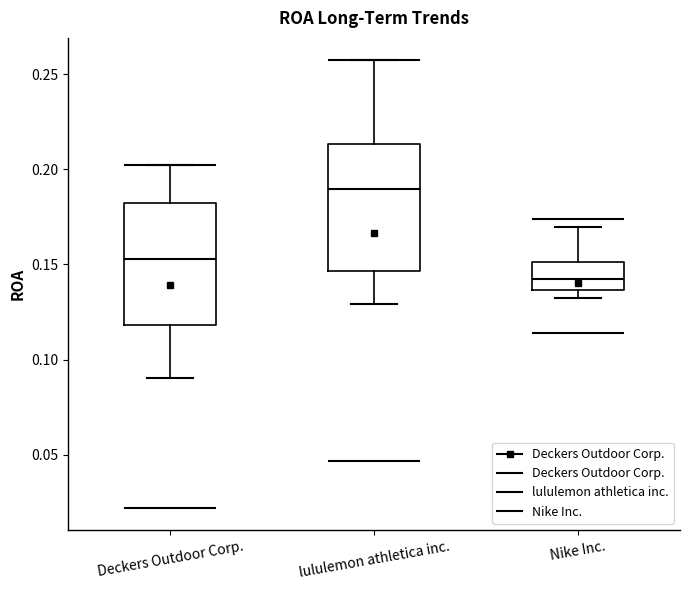

Where is the lower edge of the box for Deckers Outdoor Corp. on the y-axis? The values are not printed on the chart, so give them approximately, as read against the axis.

0.120